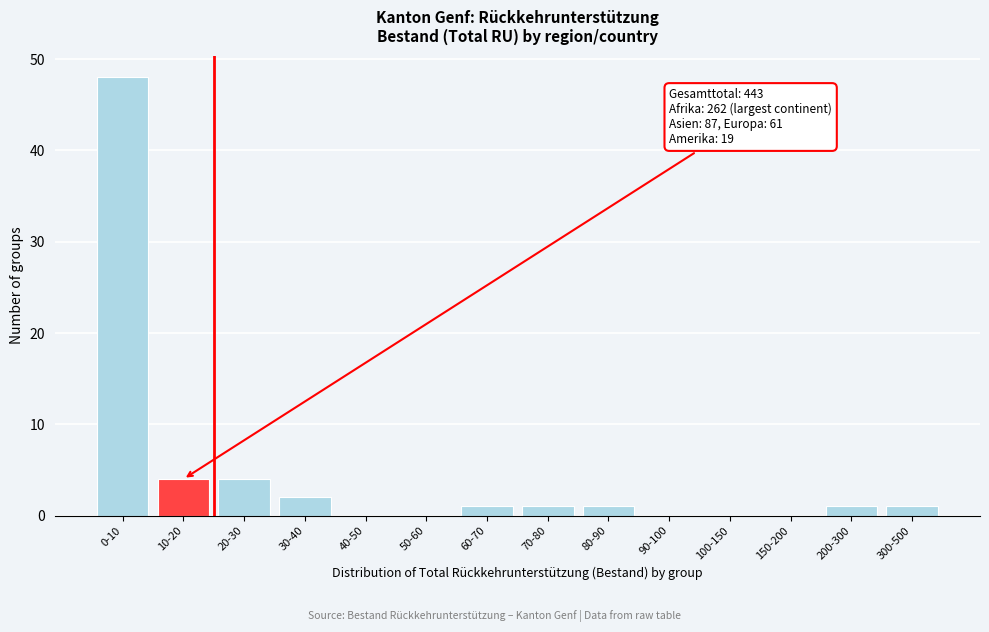

Reading left to right, extract all data points from this chart.

0-10=48	10-20=4	20-30=4	30-40=2	40-50=0	50-60=0	60-70=1	70-80=1	80-90=1	90-100=0	100-150=0	150-200=0	200-300=1	300-500=1